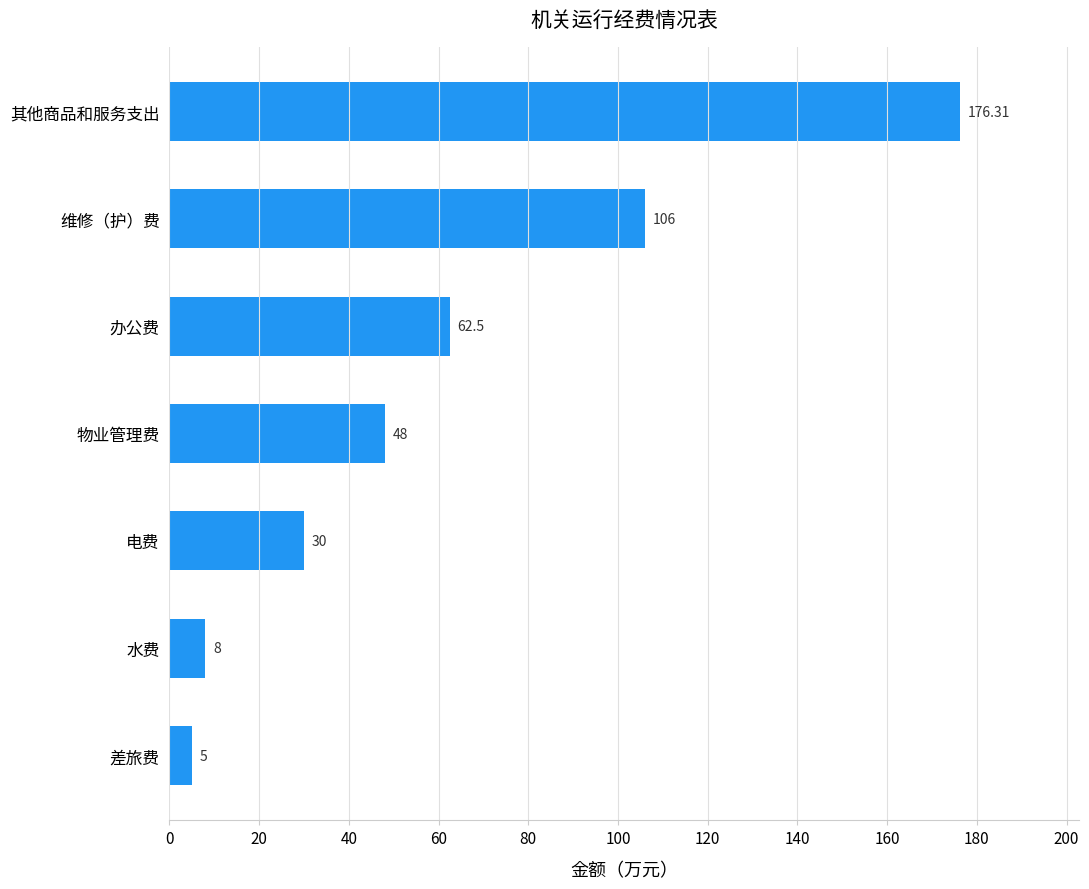

Which label corresponds to the smallest value in the chart?

差旅费